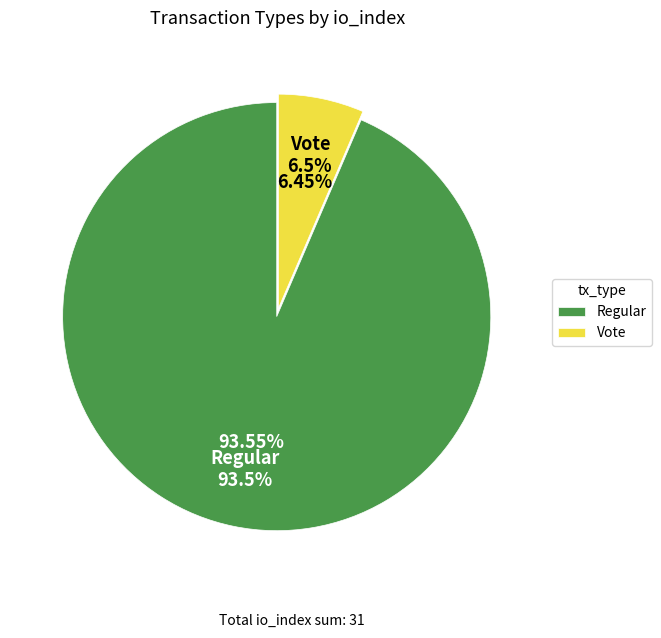

Rank the categories by value from highest to lowest.

Regular, Vote